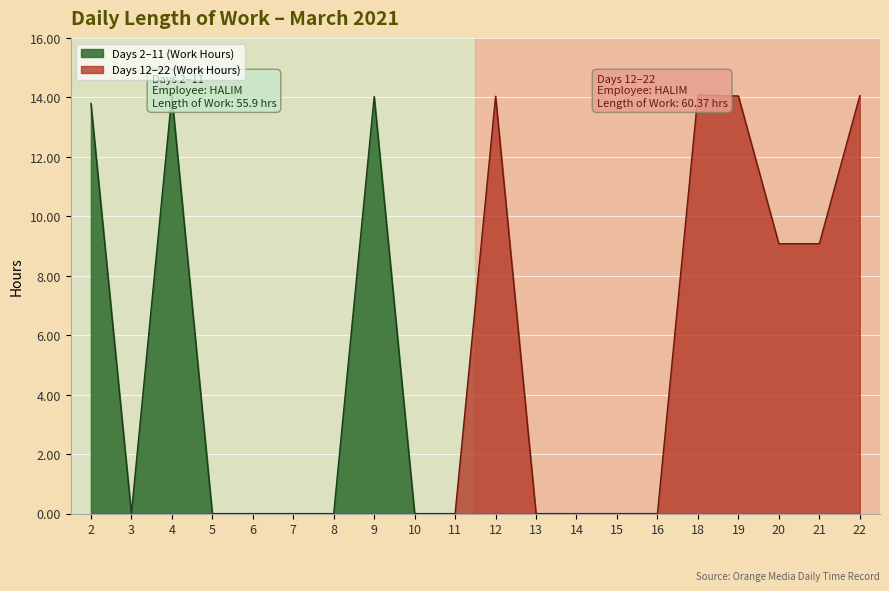

What is the maximum value shown in the chart?

14.1